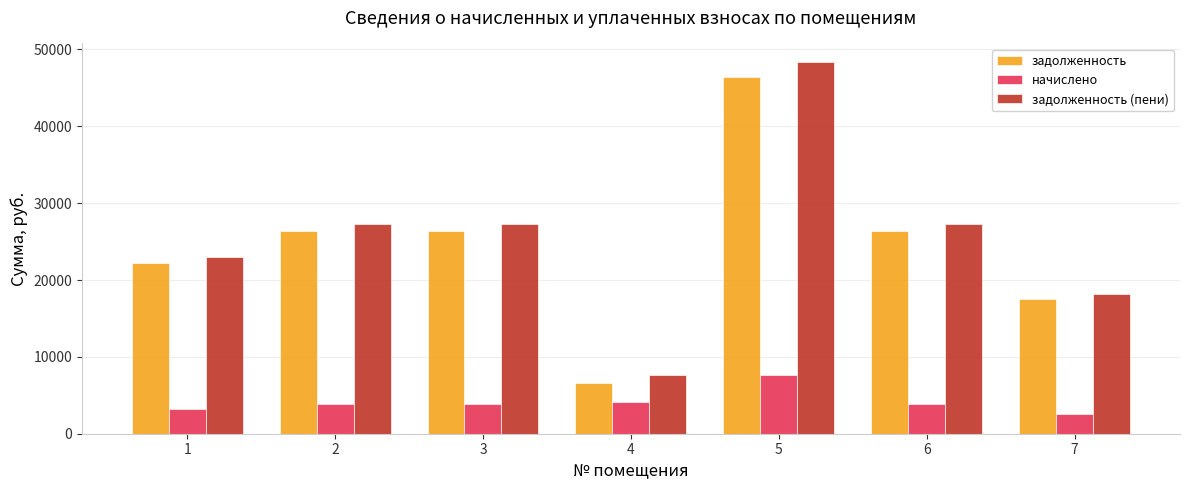

Reading left to right, what are all the values shown in this chart?

задолженность: 22223.4	26352.5	26352.5	6557.9	46468.6	26352.5	17564.8
начислено: 3274.4	3882.8	3882.8	4141.8	7594.1	3882.8	2588.0
задолженность (пени): 23042.0	27323.2	27323.2	7593.3	48367.1	27323.2	18211.8